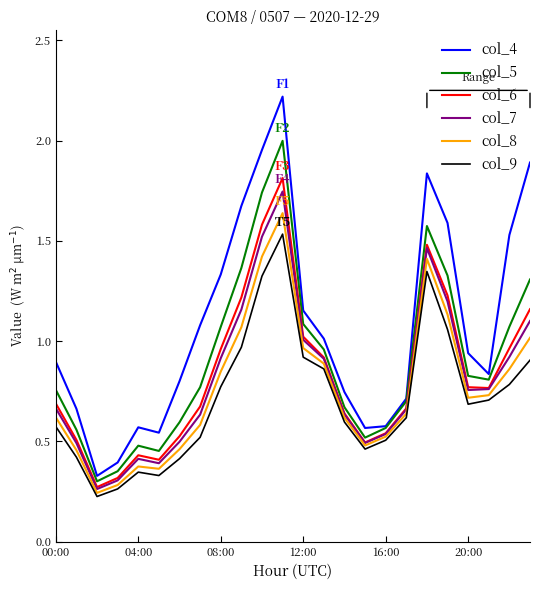

What are all the series names shown in the legend?

col_4, col_5, col_6, col_7, col_8, col_9